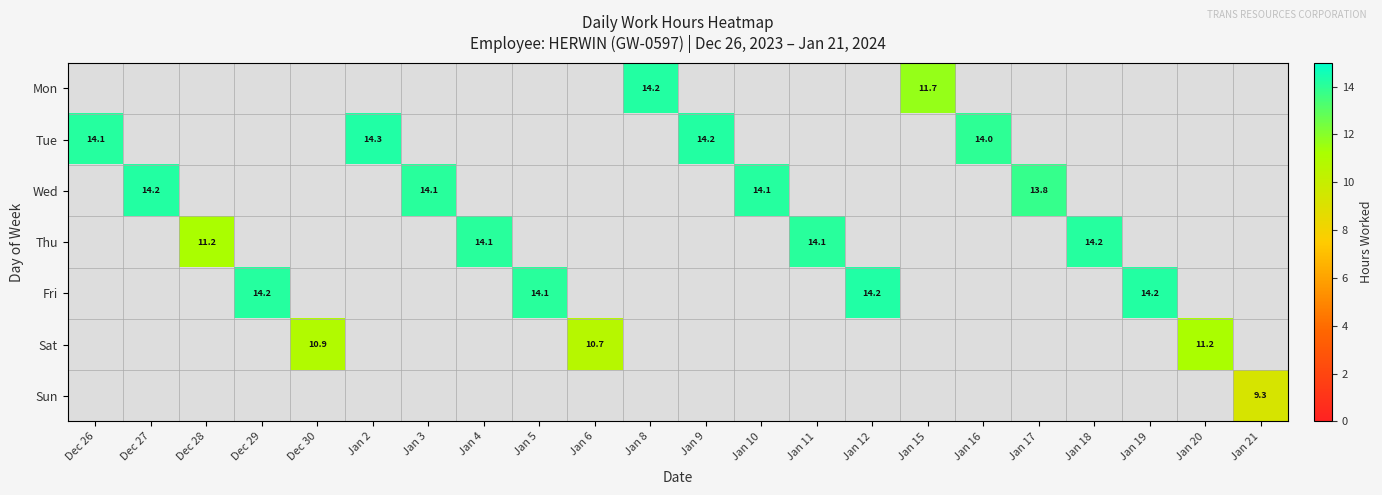

What is the greatest value displayed?

14.3